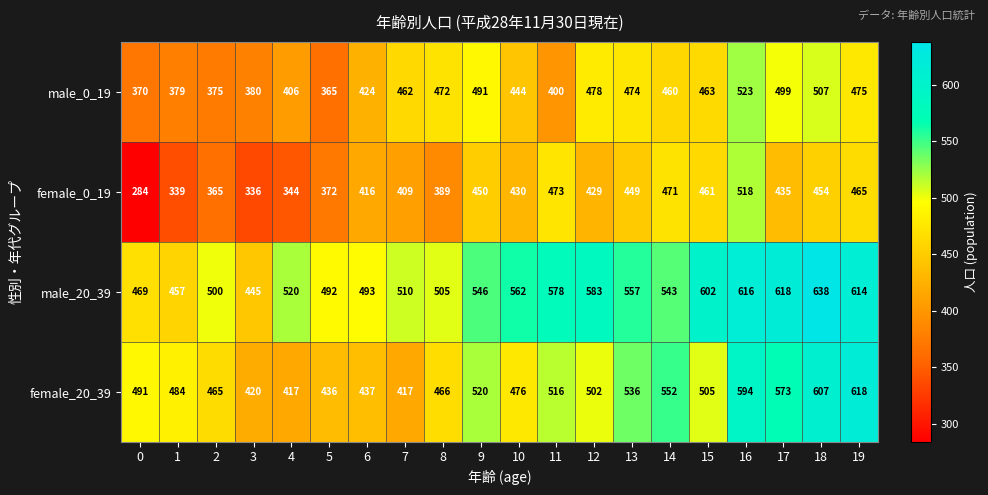

Which category has the highest value across all series?

18